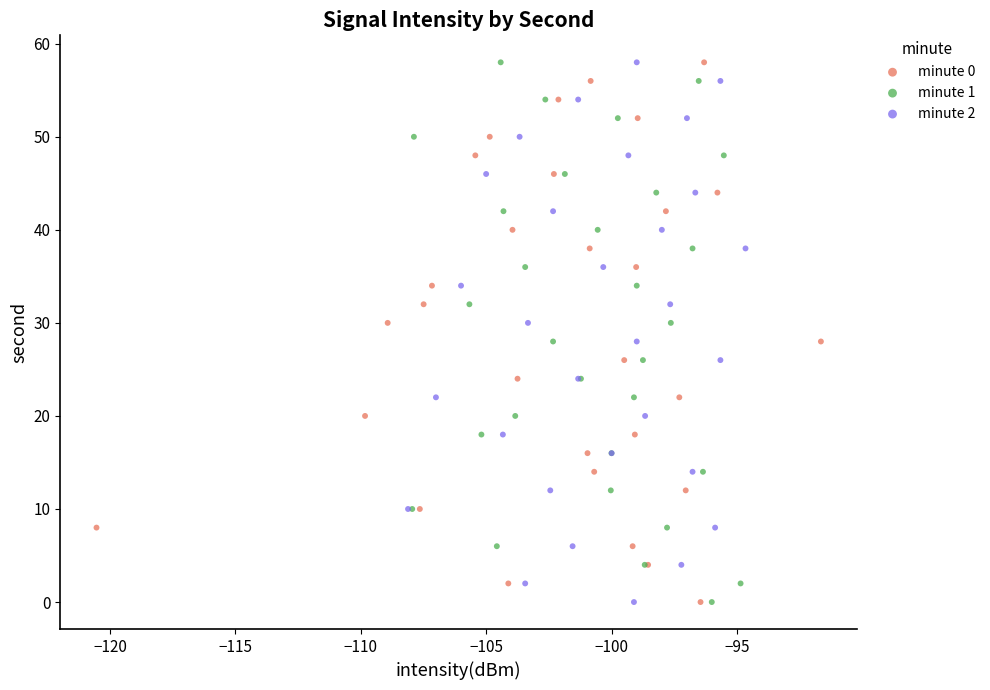

What are all the series names shown in the legend?

minute 0, minute 1, minute 2